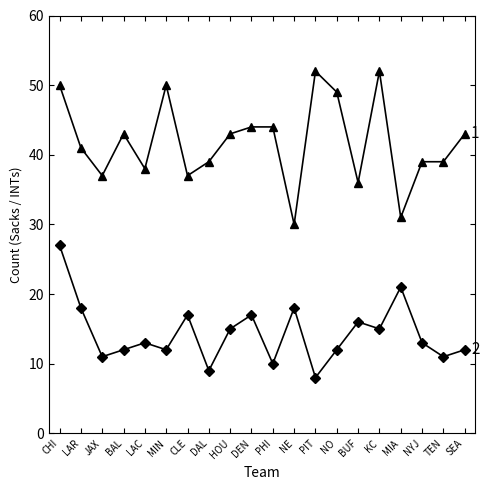

What is the label of the 16th point from the right?

LAC